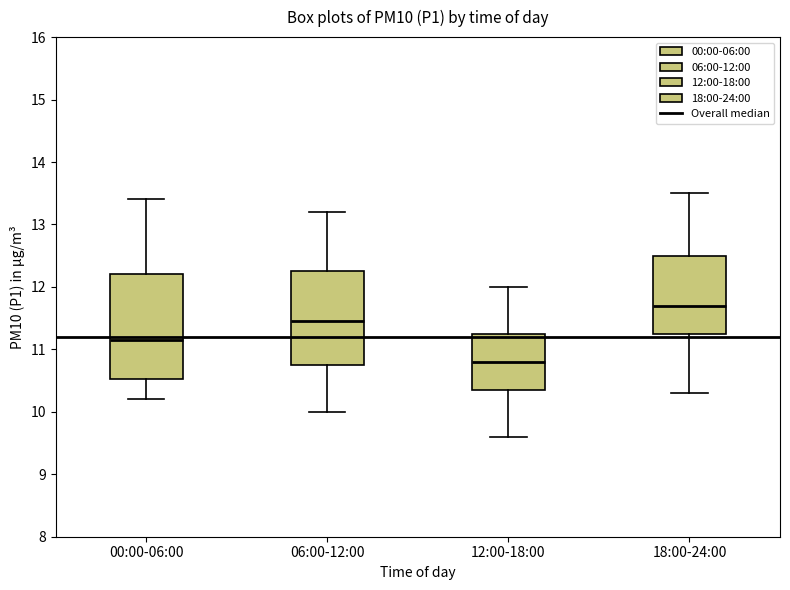

Reading left to right, read every box against the y-axis: the position of its median line, the range the box covers, and the ends of its whiskers. The values are not printed on the chart, so give them approximately, as read against the axis.

00:00-06:00: median 11.2, box 10.5 to 12.2, whiskers 10.2 to 13.4
06:00-12:00: median 11.5, box 10.8 to 12.3, whiskers 10.0 to 13.2
12:00-18:00: median 10.8, box 10.4 to 11.3, whiskers 9.6 to 12.0
18:00-24:00: median 11.7, box 11.3 to 12.5, whiskers 10.3 to 13.5